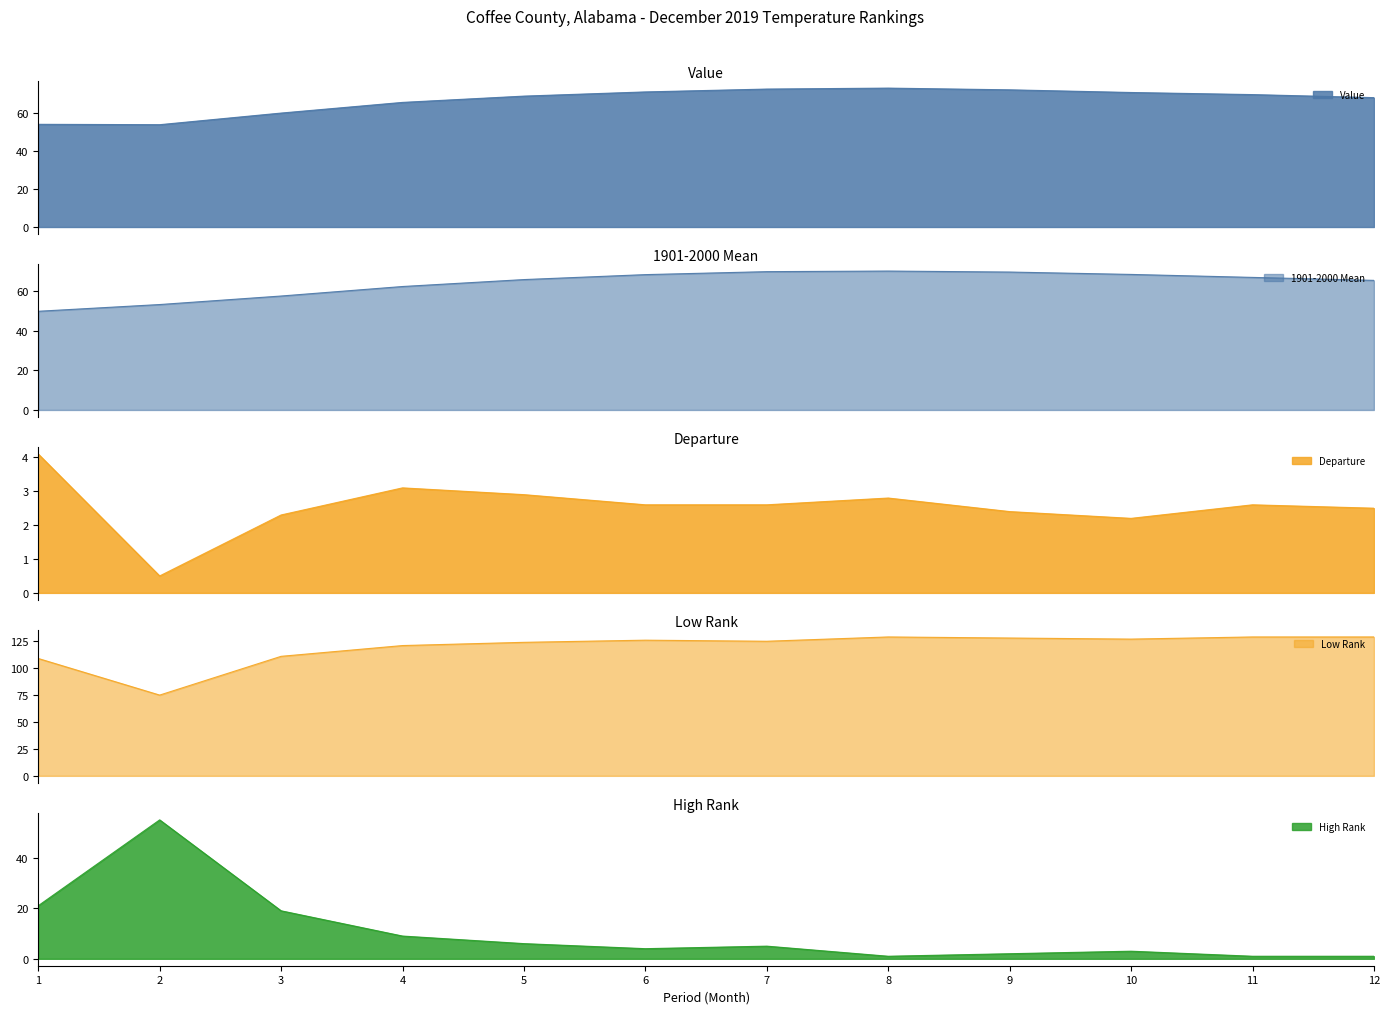

List the labels in order of Departure value, largest first.

1, 4, 5, 8, 6, 7, 11, 12, 9, 3, 10, 2